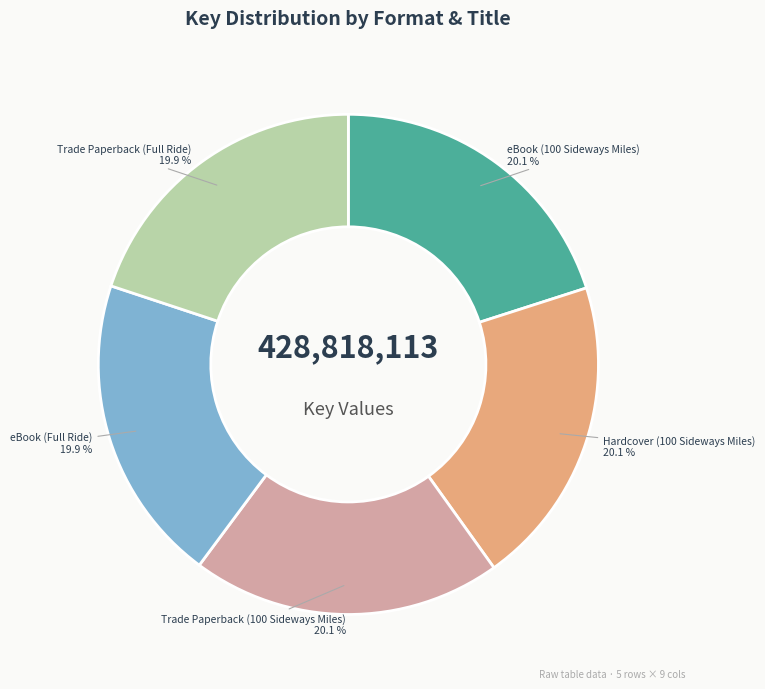

What percentage do Hardcover (100 Sideways Miles) and eBook (Full Ride) together represent?

40.0%